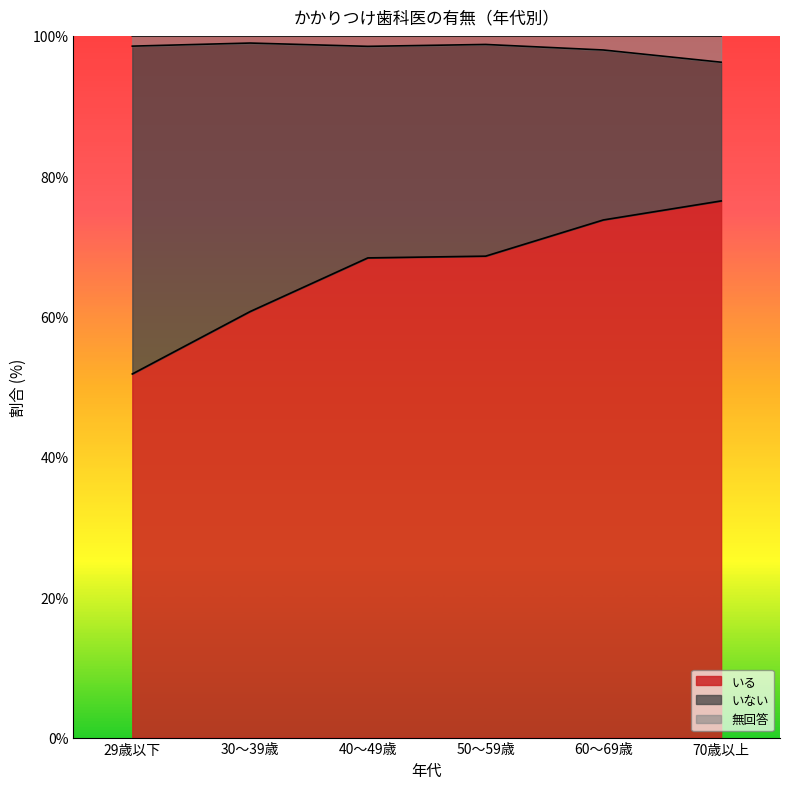

What is the total value across all series at 40～49歳?

100.0